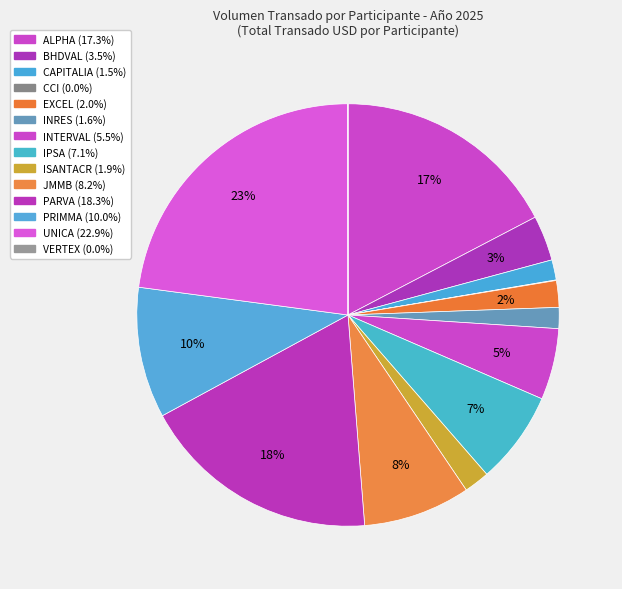

What is the smallest slice in the pie chart?

VERTEX